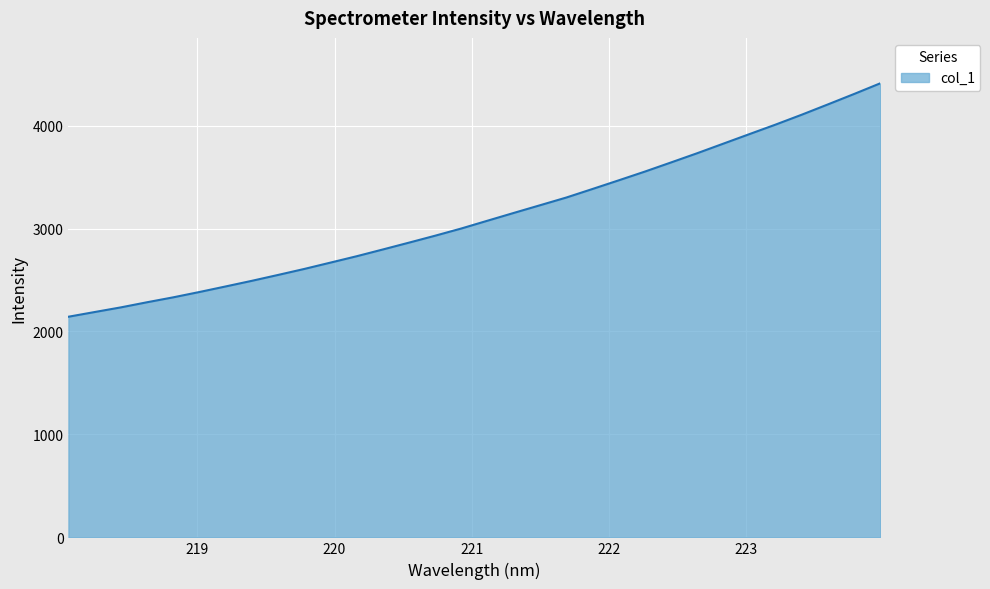

Does the chart have visible grid lines?

Yes